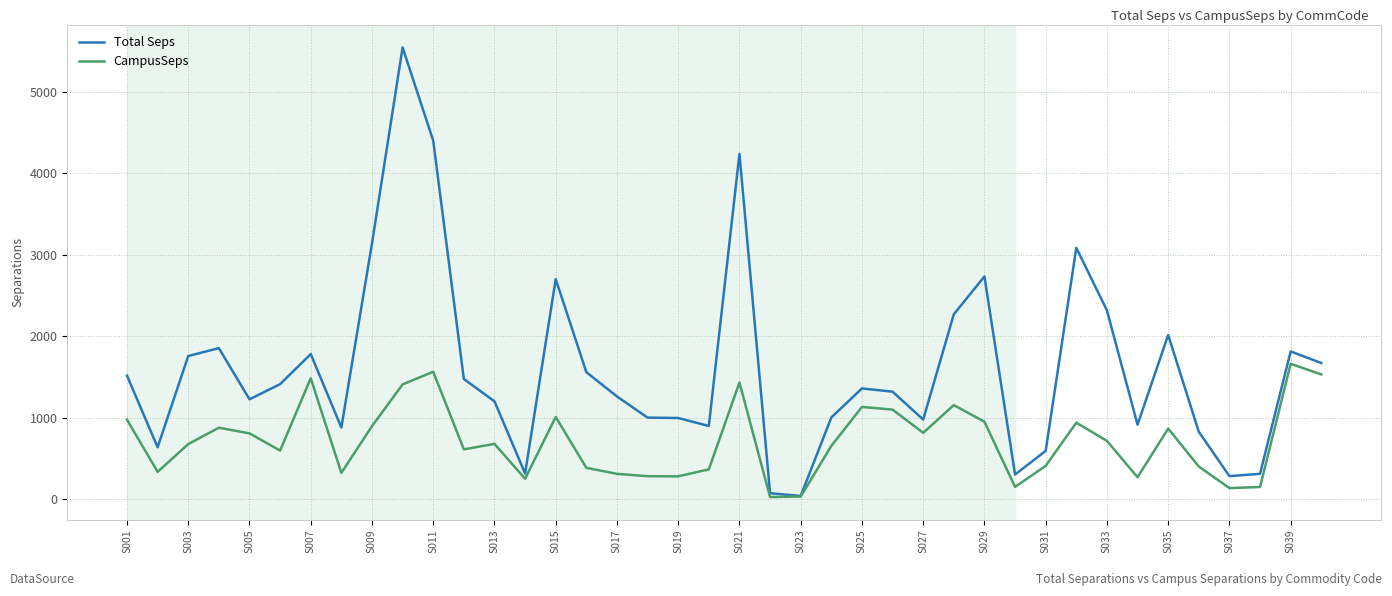

Which series has the widest spread of values?

Total Seps